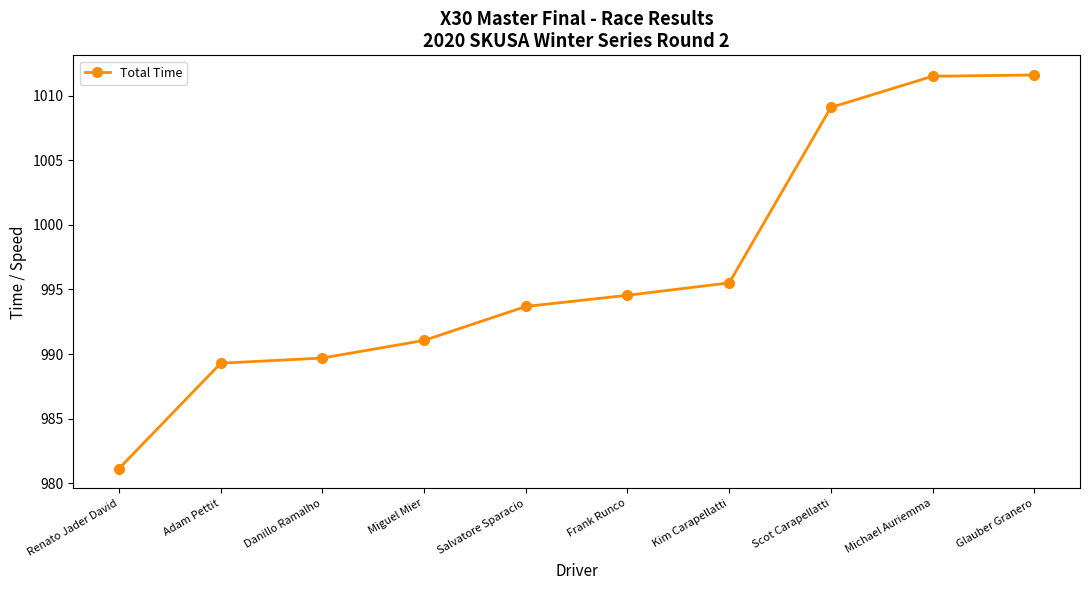

At which label does the data first exceed 994?

Frank Runco